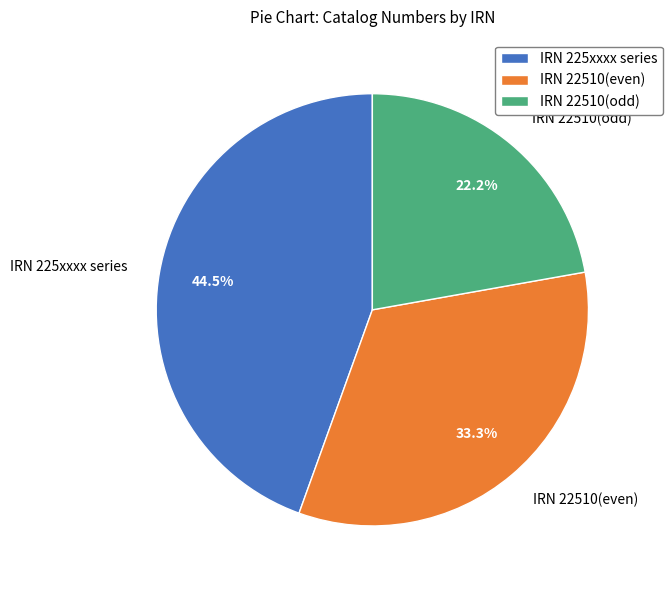

Rank the categories by value from lowest to highest.

IRN 22510(odd), IRN 22510(even), IRN 225xxxx series